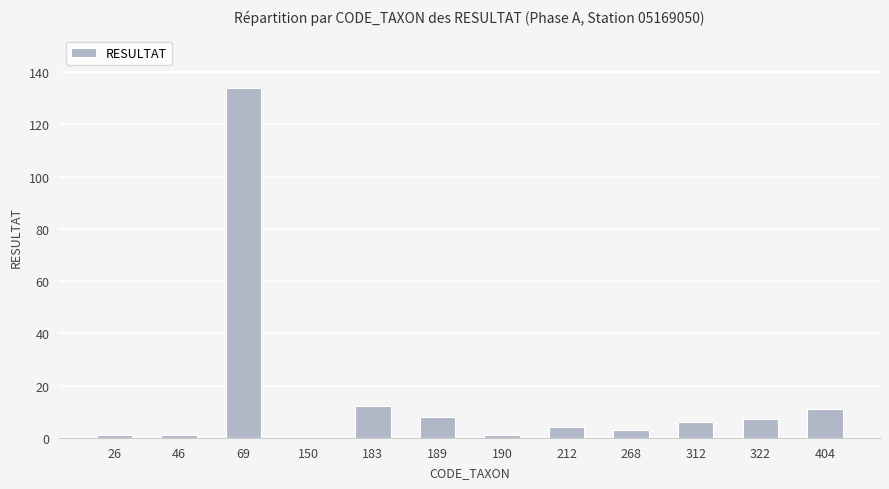

At which label does the data first exceed 6?

69